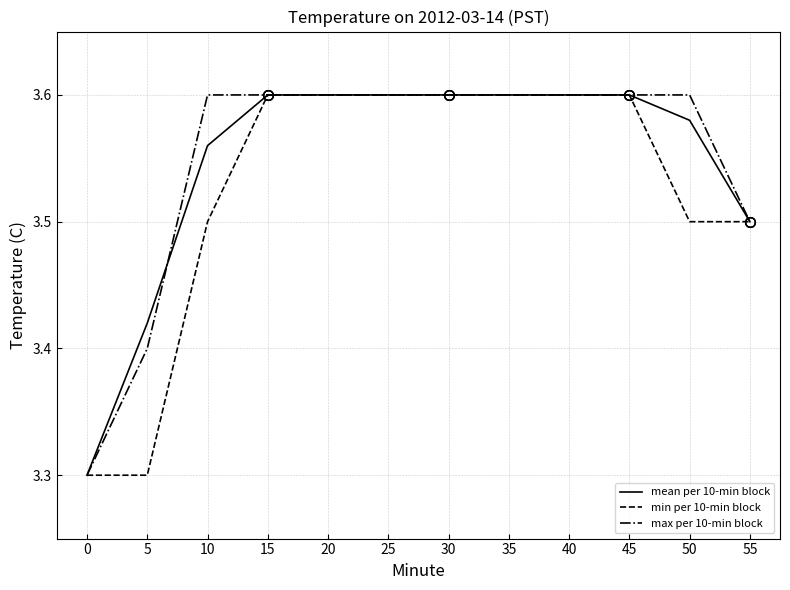

Which series has the largest range (max minus min)?

mean per 10-min block